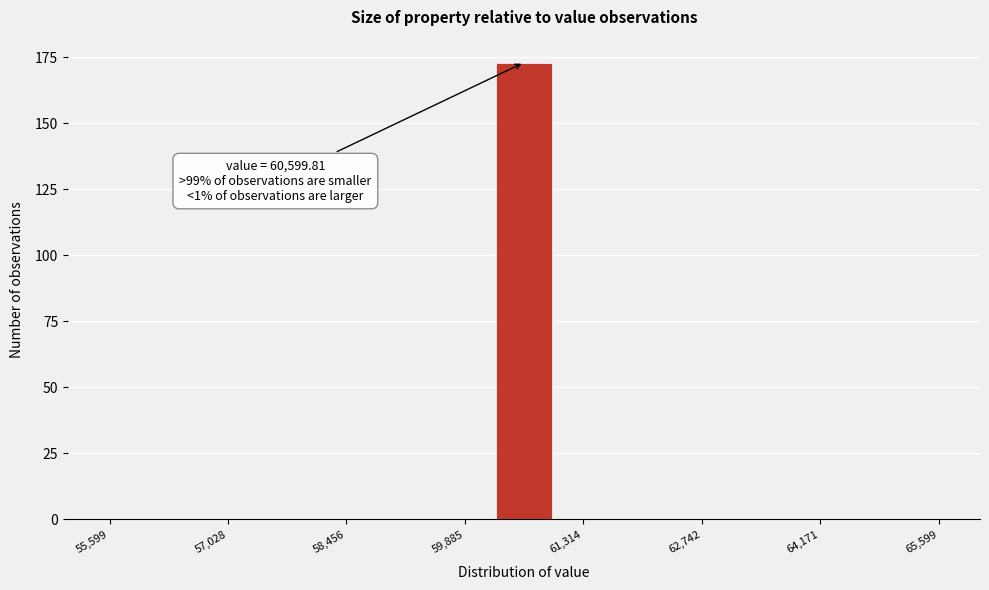

Around what value on the x-axis is the tallest bar? Give the approximate position of its centre, as read against the axis.

60600